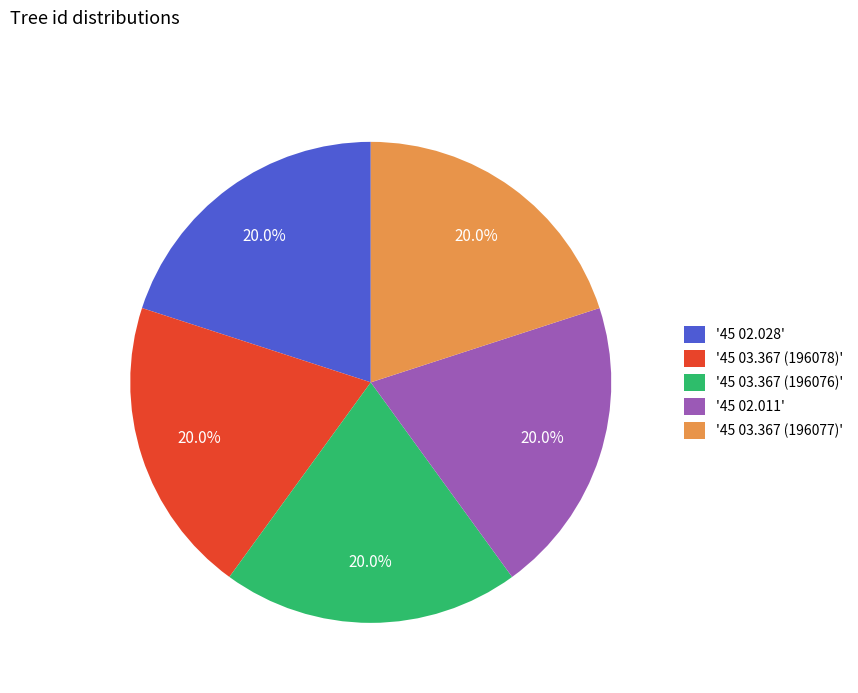

What percentage is NOT represented by '45 02.028'?

80.0%